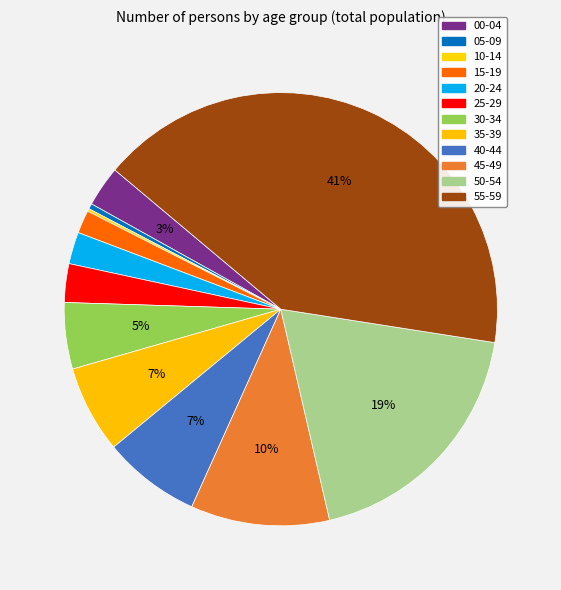

To the nearest percent, what is the difference between the largest and smallest slice percentages?

41%